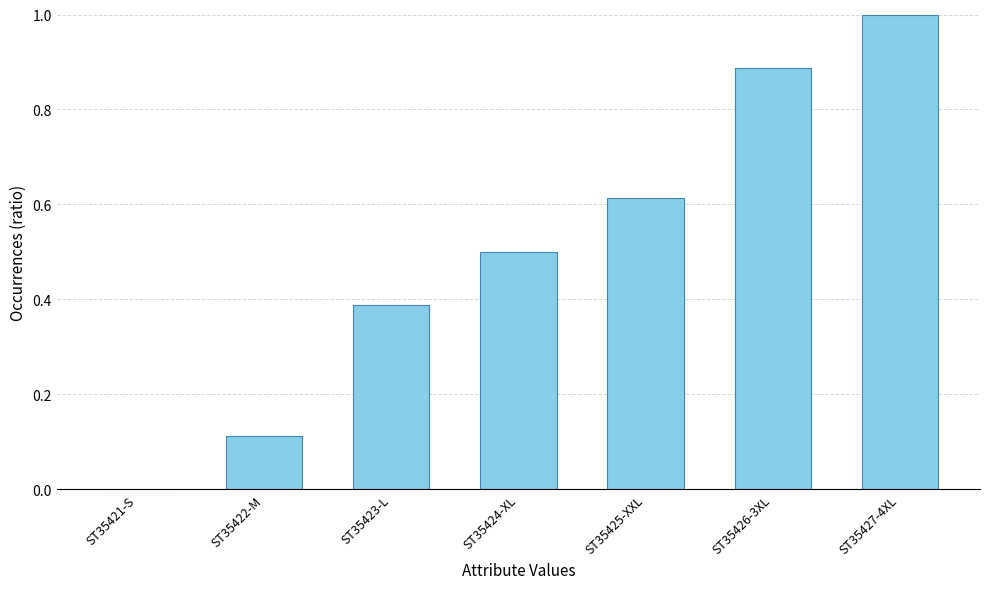

What is the maximum value shown in the chart?

1.0